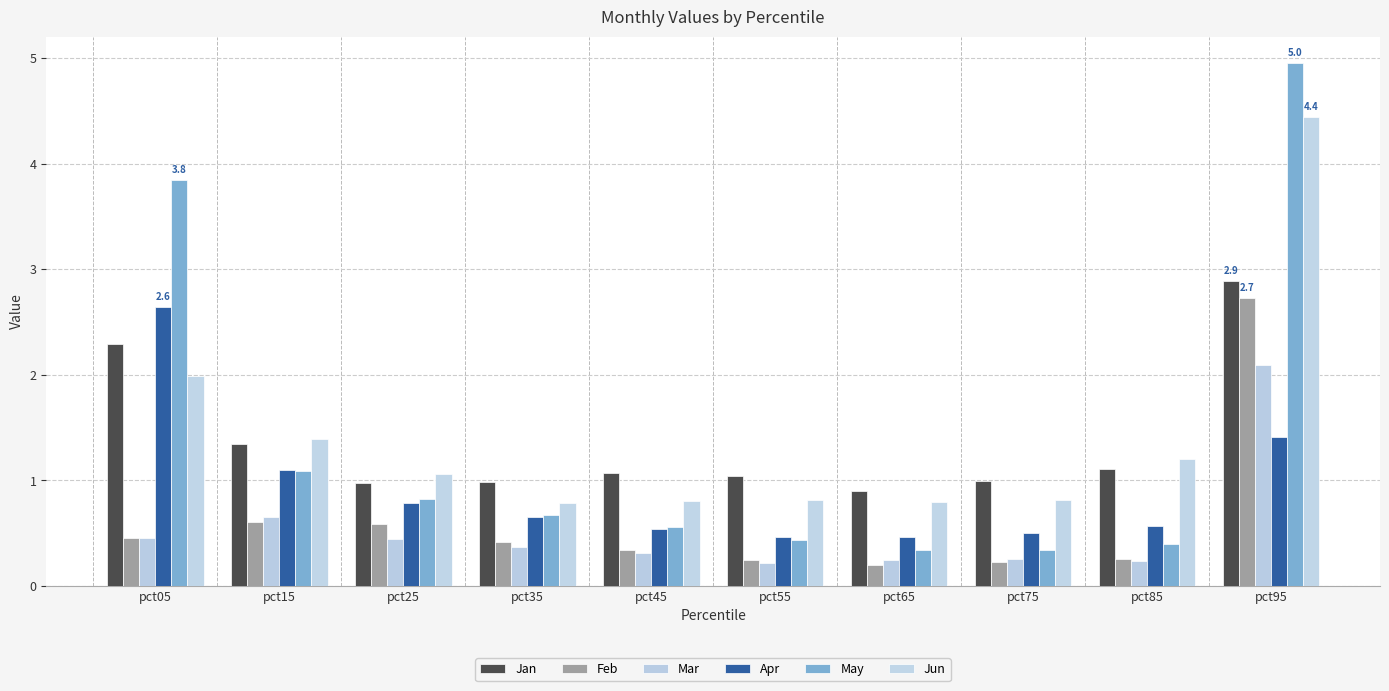

Which category has the lowest value in the Jan series?

pct65